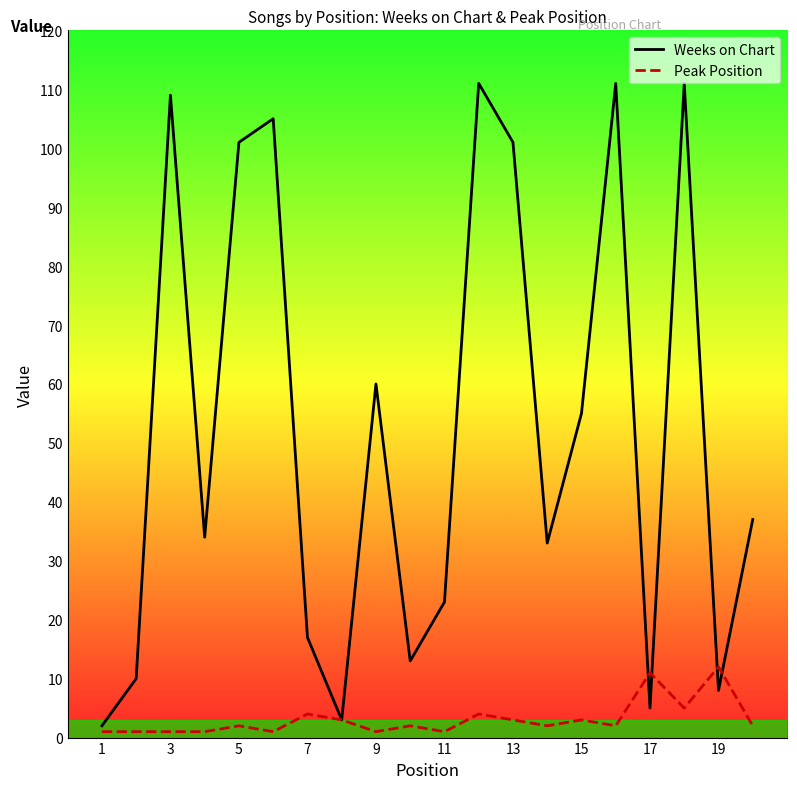

Where is Weeks on Chart nearest to the value 56?

15